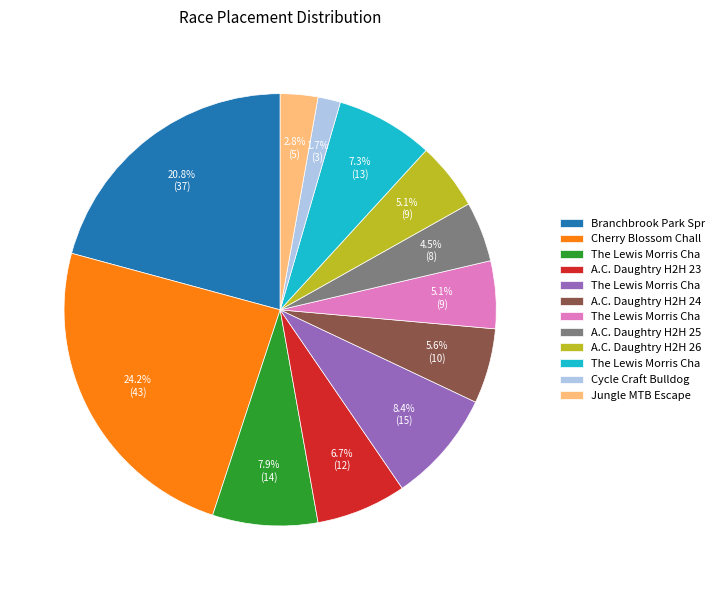

Is there a majority slice in this chart?

No